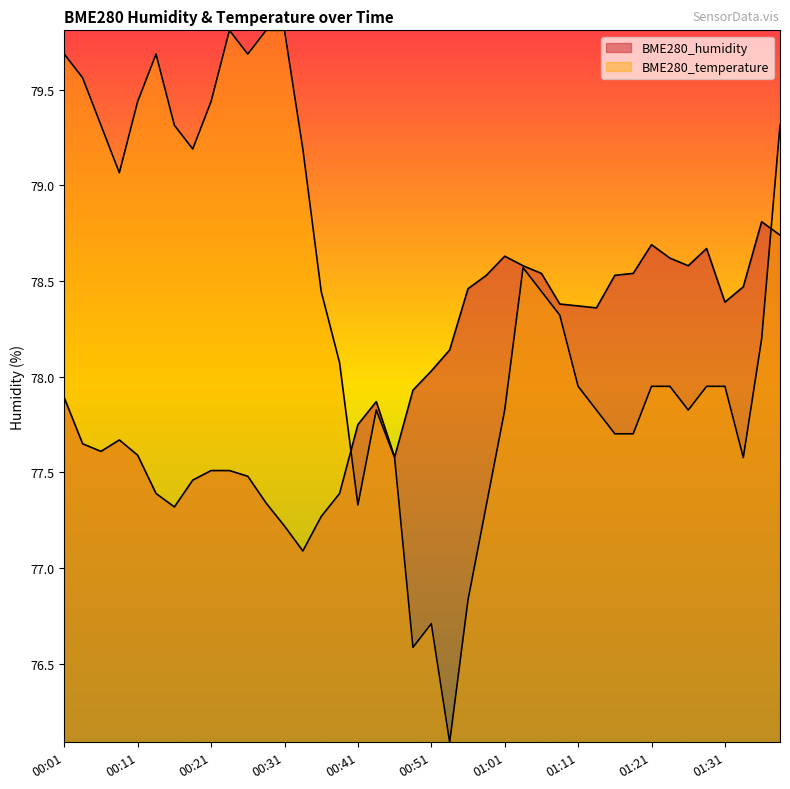

Is the value of BME280_temperature at 01:29 greater than the value of BME280_humidity at 00:51?

No